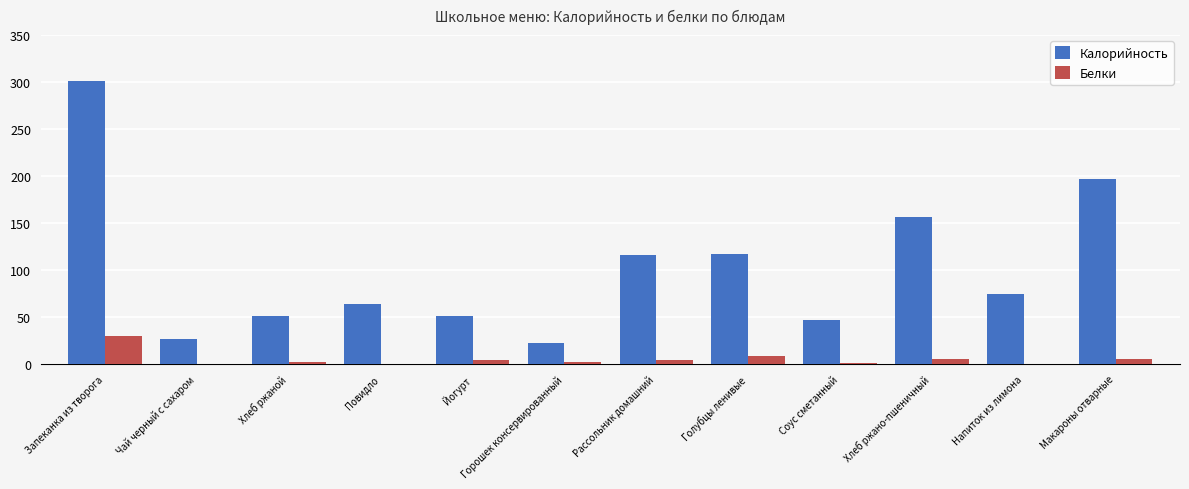

Read the Калорийность value at Йогурт.

50.8